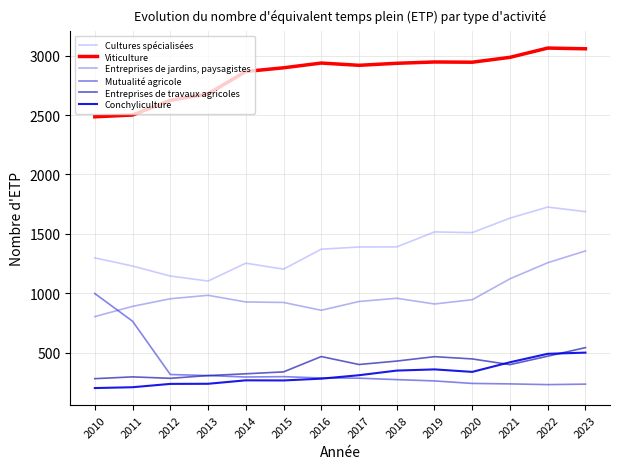

Which series has the largest total across all categories?

Viticulture